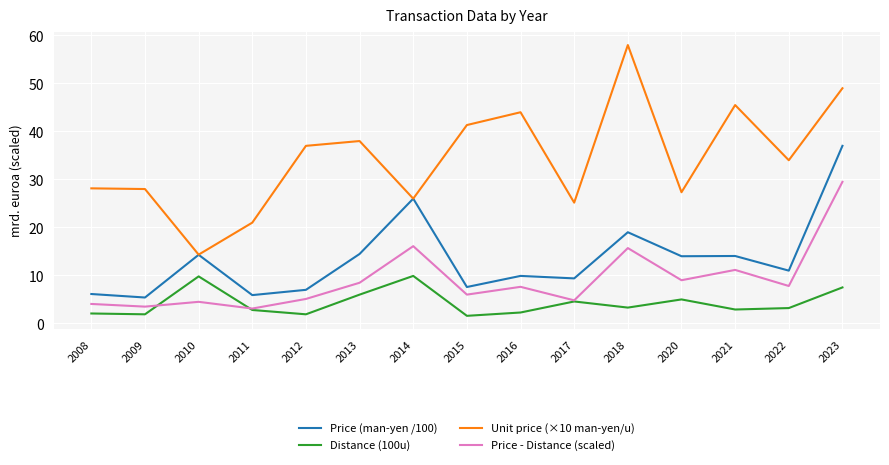

What is the total value across all series at 2018?

96.0